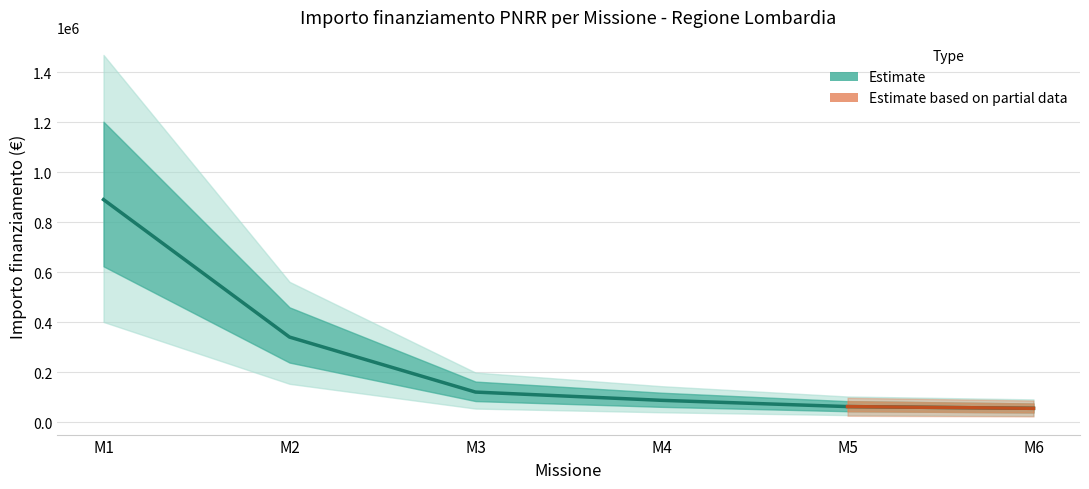

What is the value of the 1st point from the left?

890000